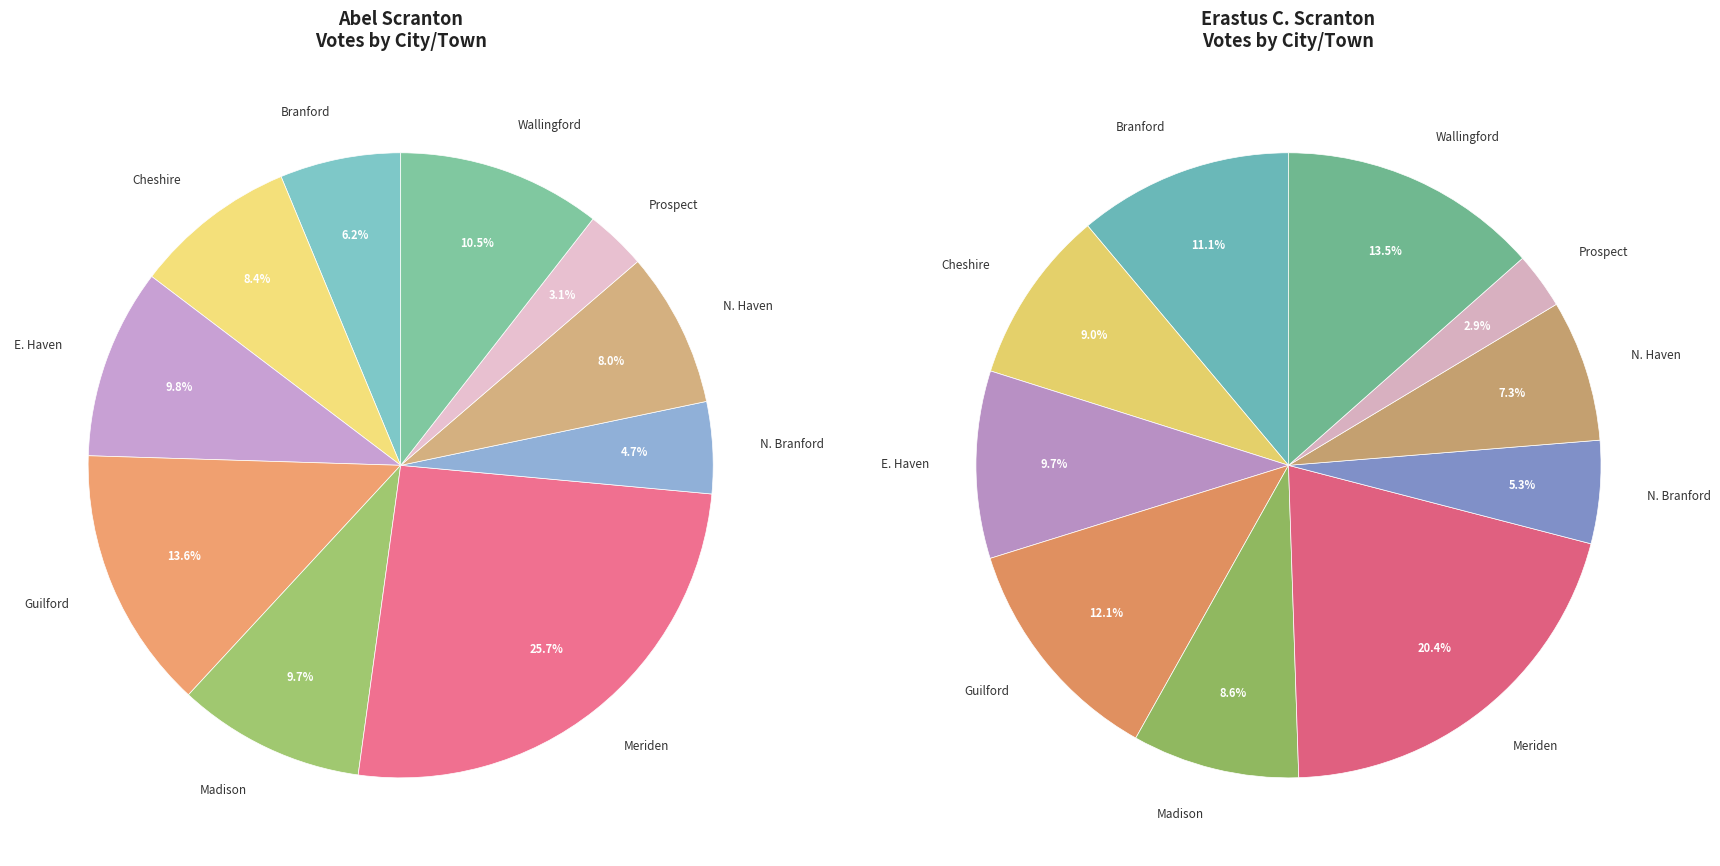

What percentage is the 3 slice, to the nearest percent?

12%